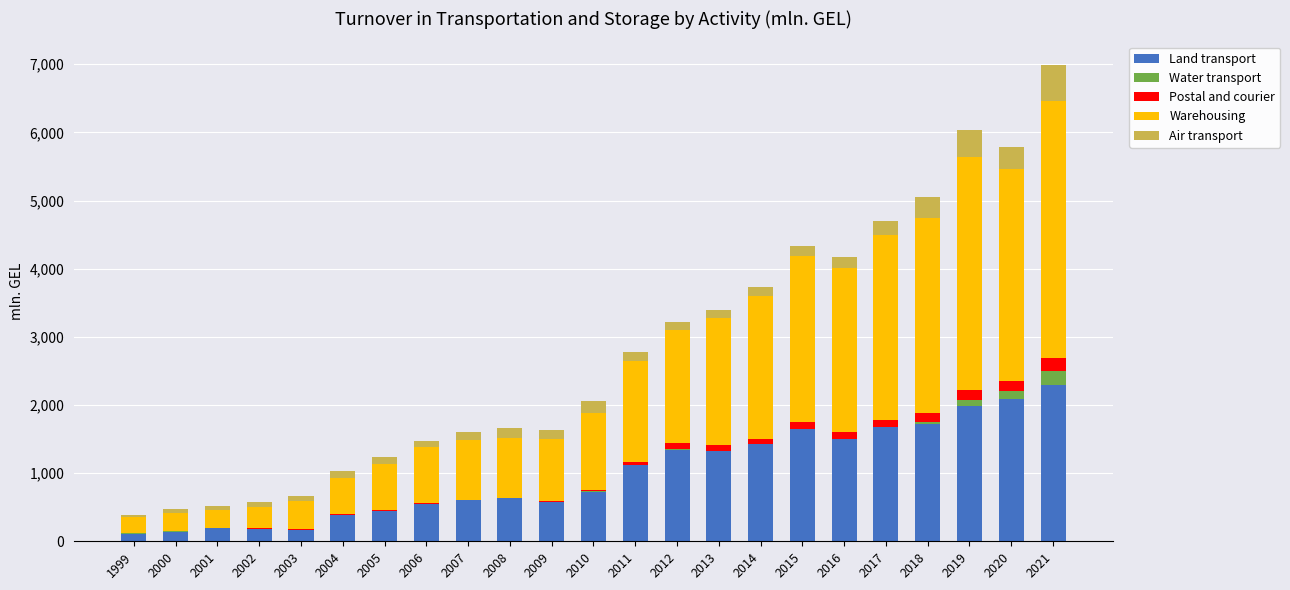

Read the Land transport value at 2019.

1990.0